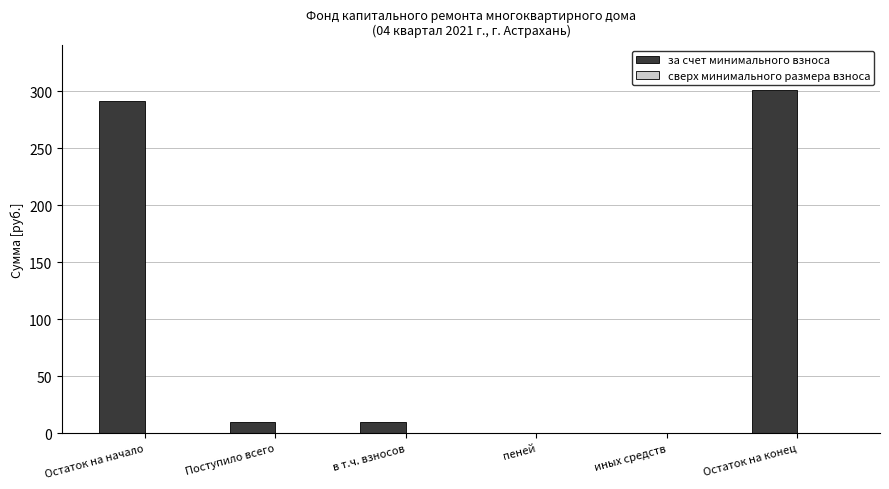

What is the change in value from в т.ч. взносов to Остаток на конец?

+290.9